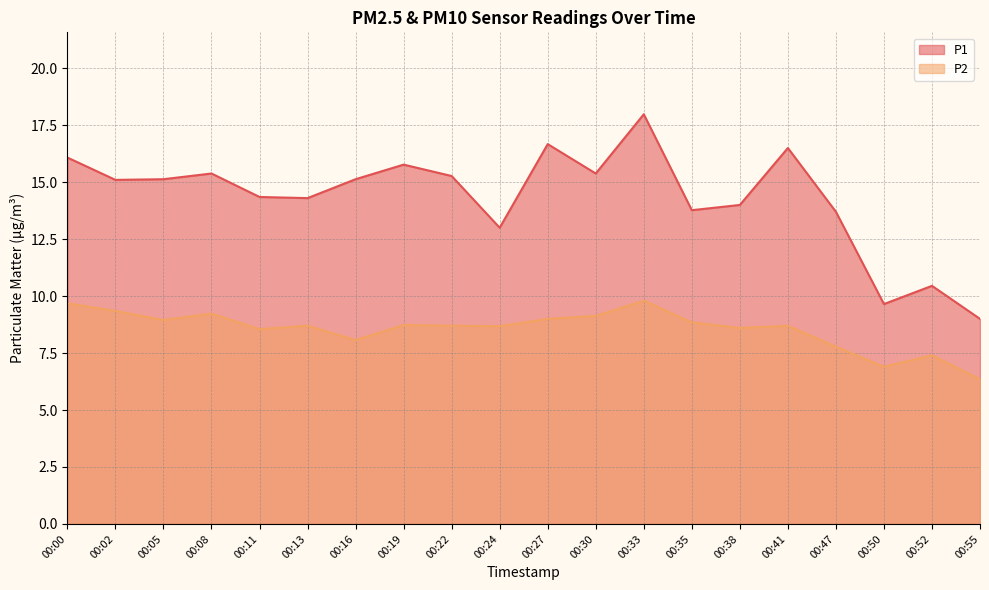

At how many categories does at least one series exceed 11?

17